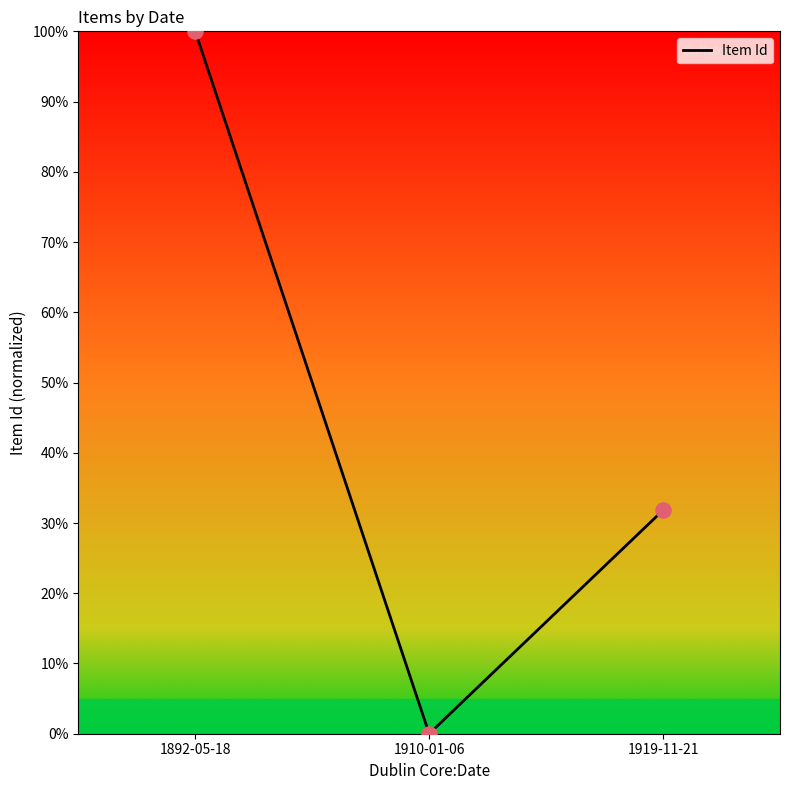

Between 1919-11-21 and 1892-05-18, which is larger?

1892-05-18